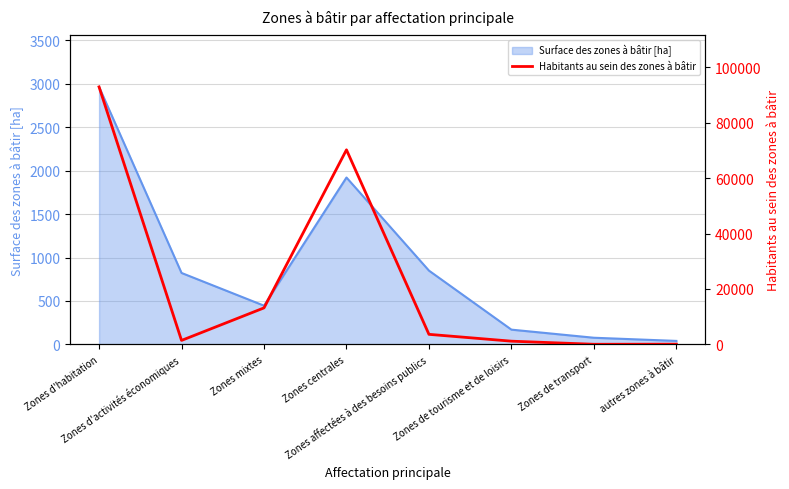

What position from the left is Zones mixtes?

3